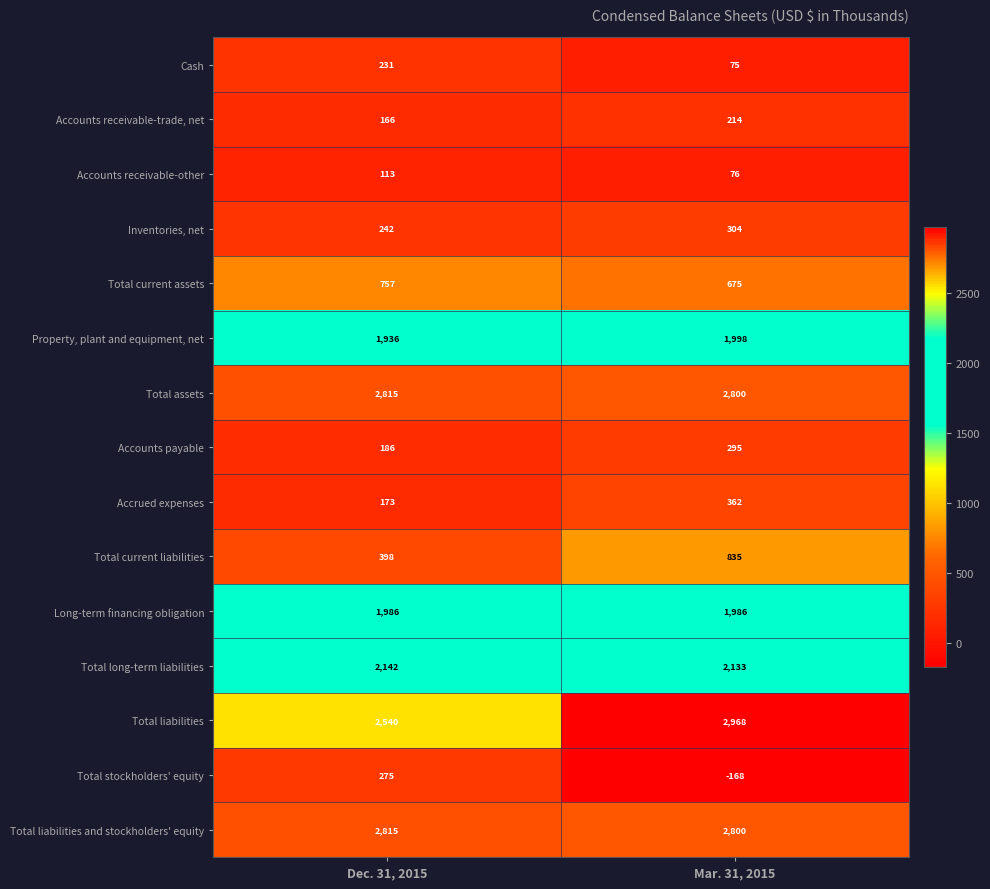

List the labels in order of Inventories, net value, smallest first.

Dec. 31, 2015, Mar. 31, 2015